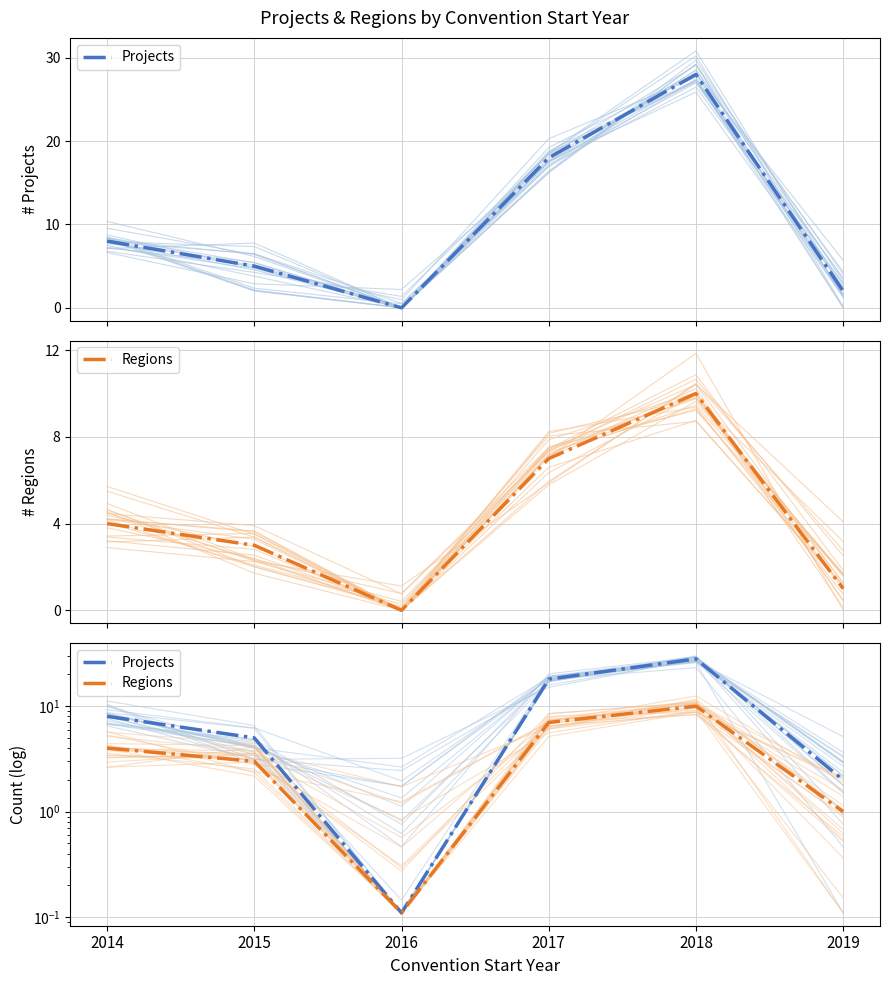

Between 2017 and 2014, which is larger?

2017